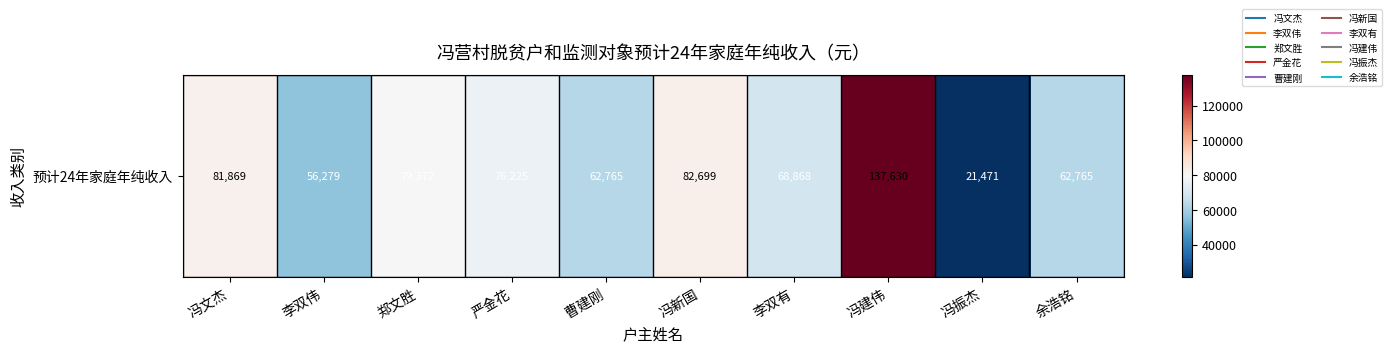

What is the change in value from 郑文胜 to 冯新国?

+3326.8